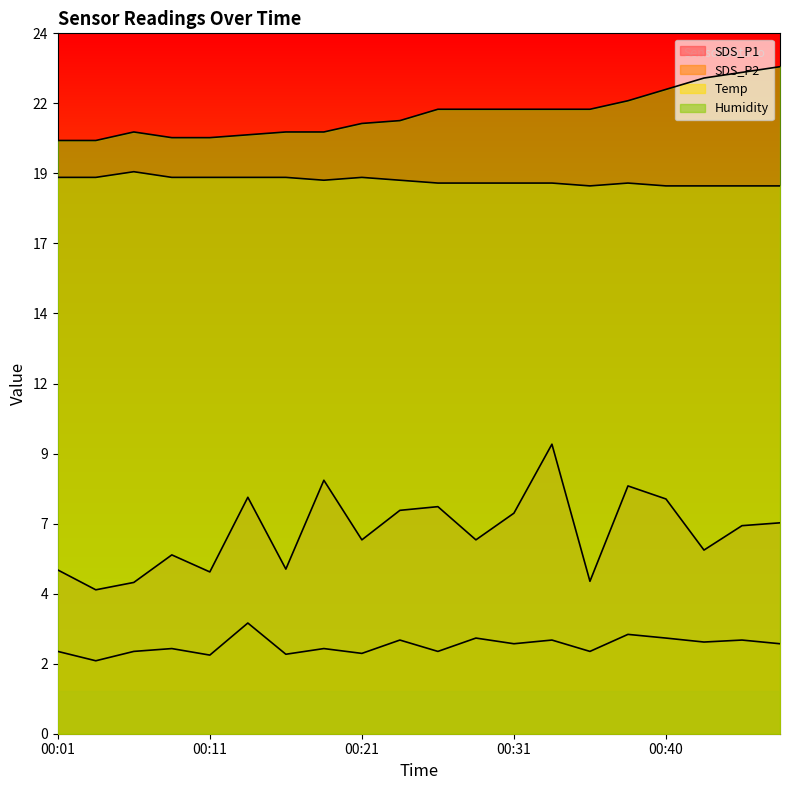

Is it true that Humidity equals 8.6 at 00:45?

False